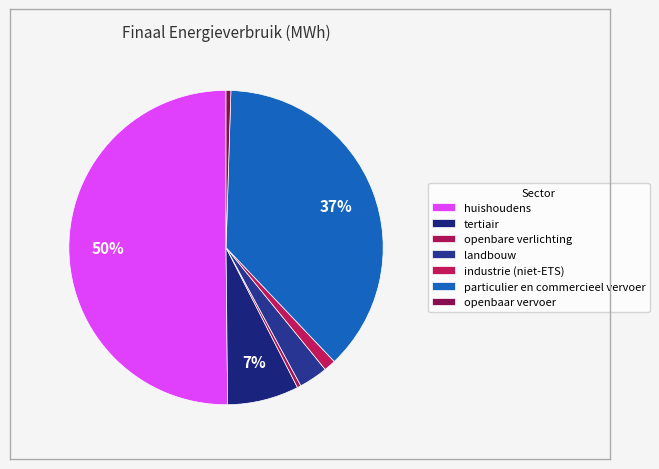

How many slices are in this pie chart?

7